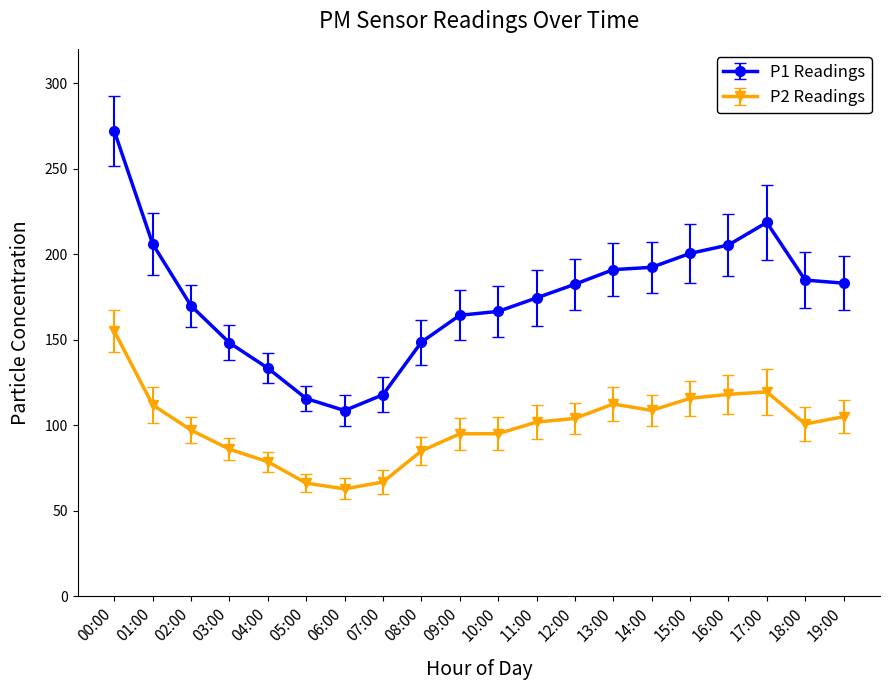

What is the label of the 17th point from the right?

03:00